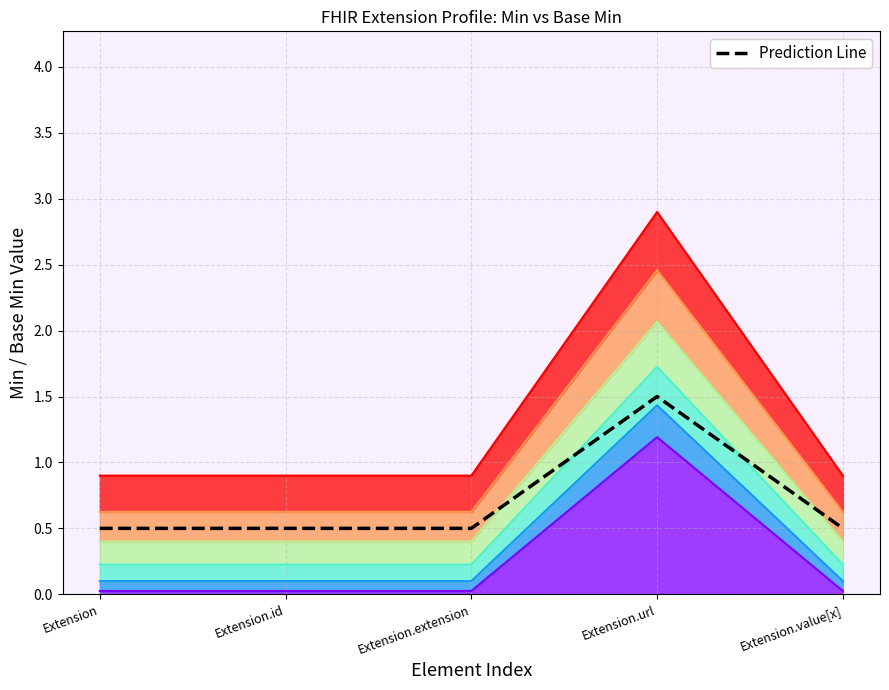

What is the smallest value displayed?

0.5